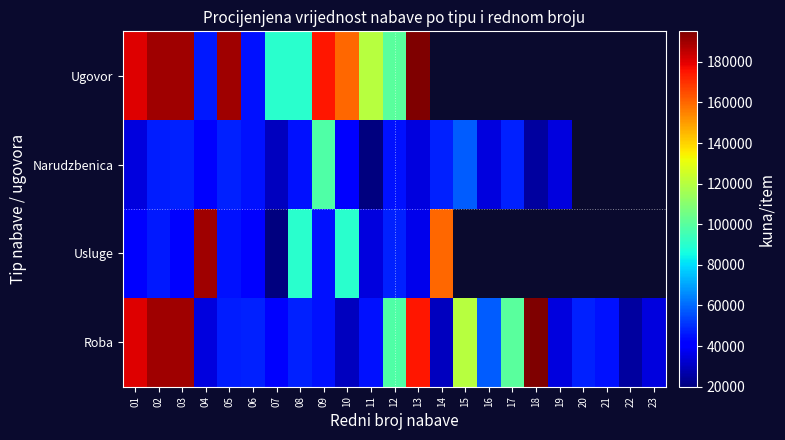

How many distinct data groups are displayed?

4